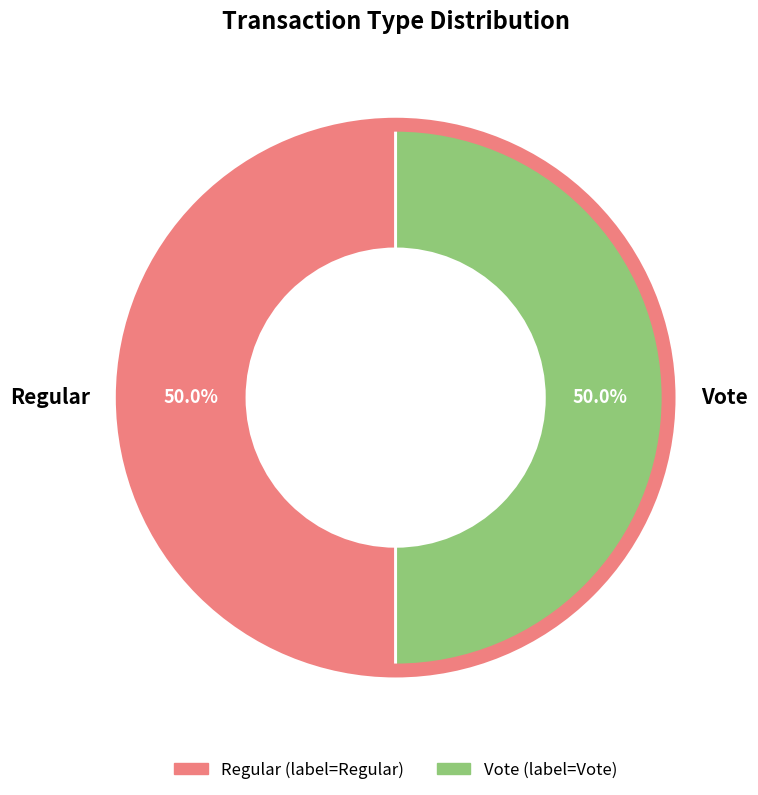

True or false: Vote accounts for 45% of the total.

False